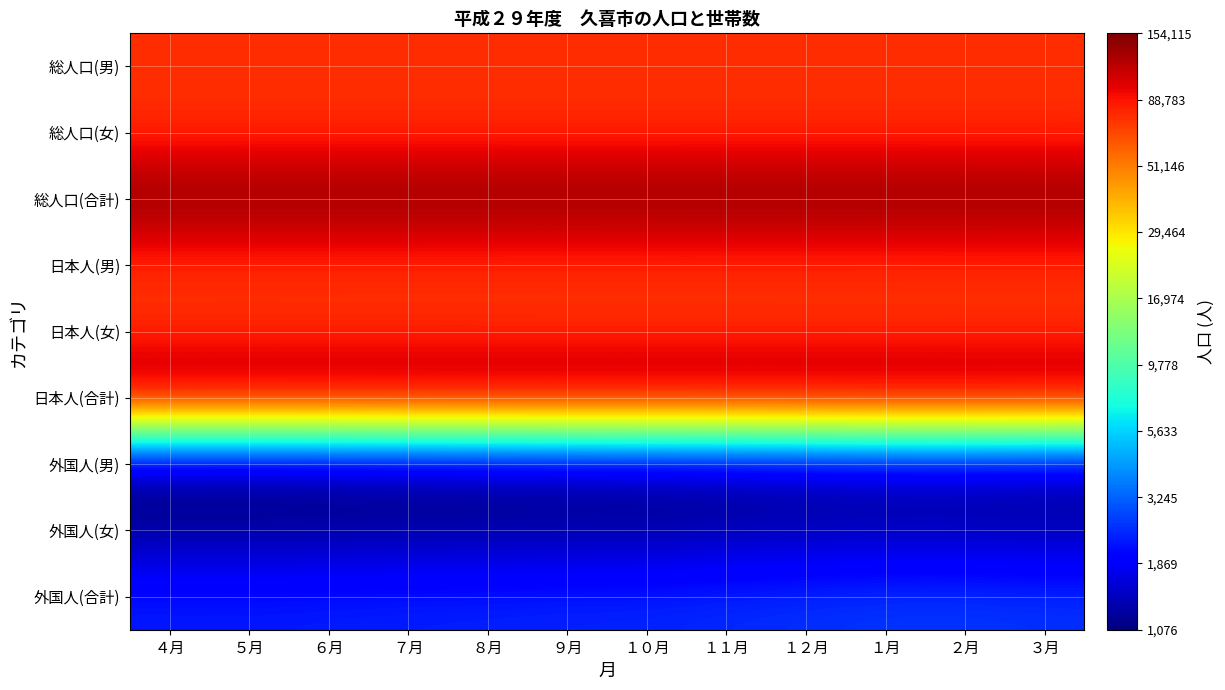

List the series in order of their peak value, highest first.

総人口(合計), 日本人(合計), 総人口(女), 総人口(男), 日本人(女), 日本人(男), 外国人(合計), 外国人(女), 外国人(男)